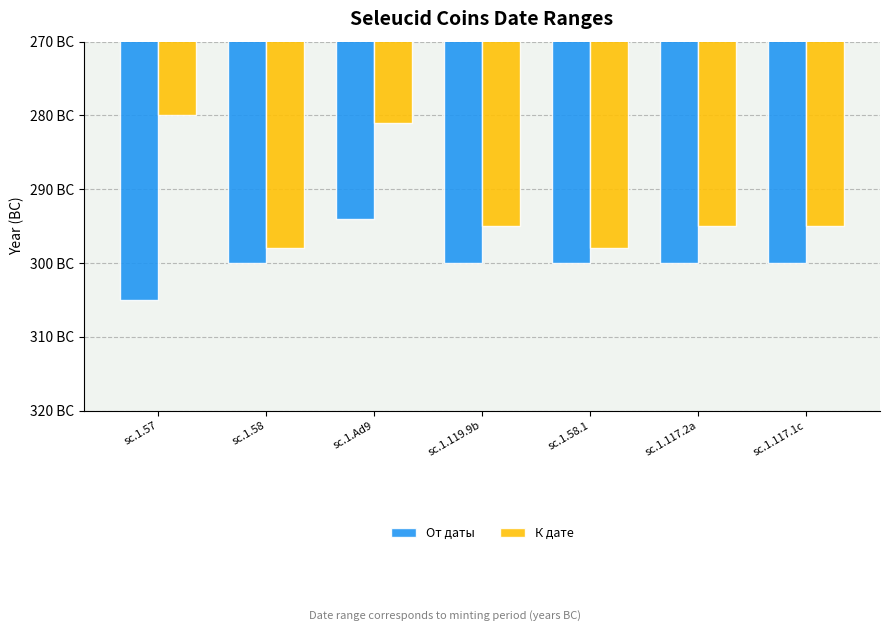

What is the difference between the second highest and second lowest values in the К дате series?

17